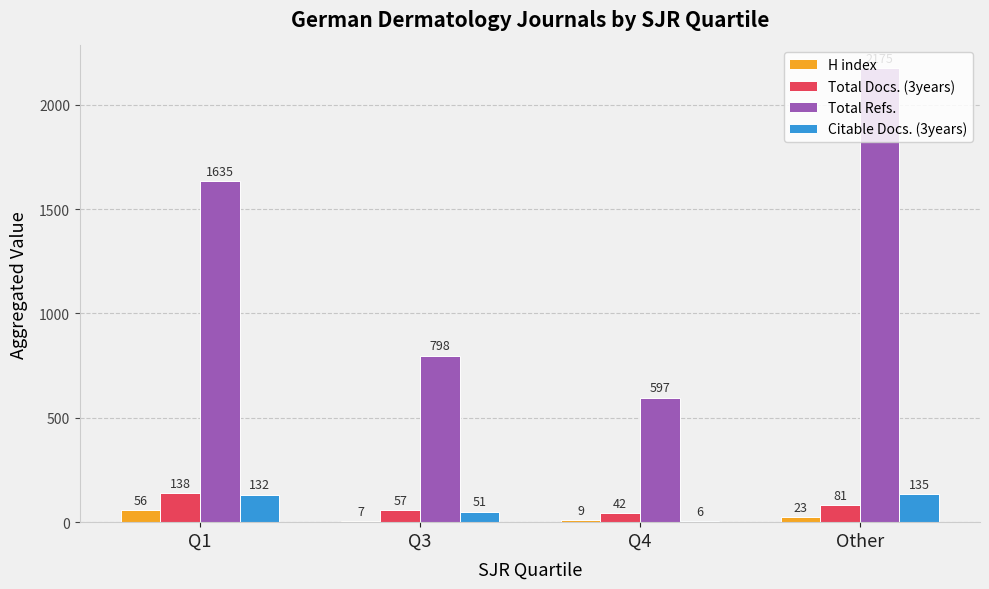

The Total Docs. (3years) series shows 138 at Q1. True or false?

True